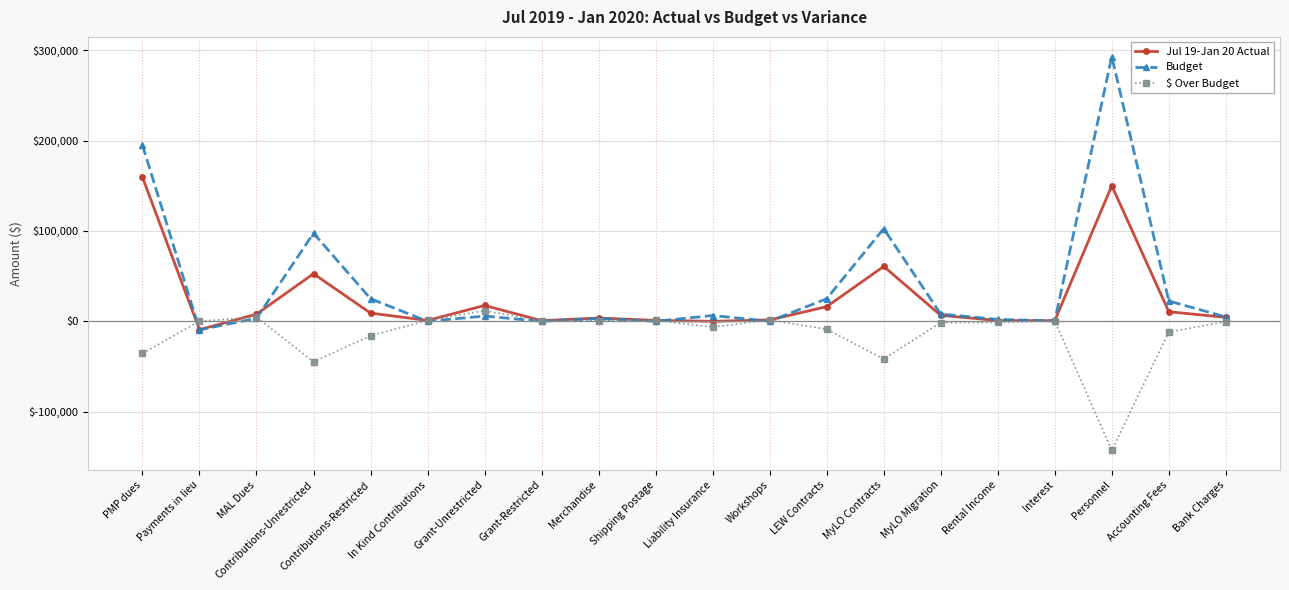

What is the approximate value of Budget at Grant-Unrestricted, to the nearest 100?

5800